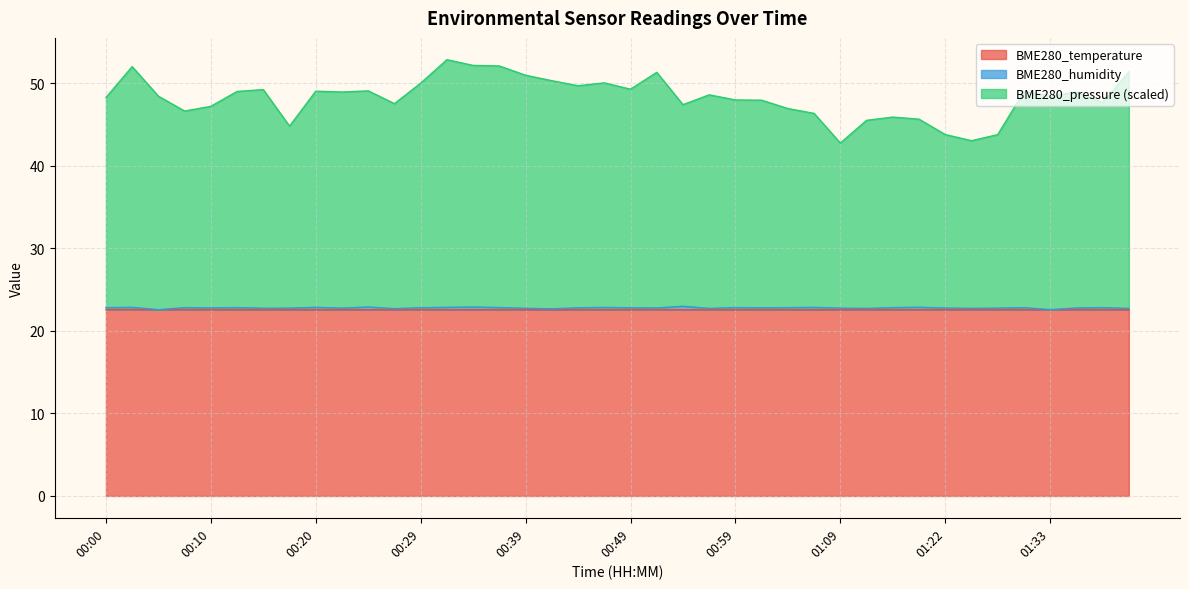

Where is the first local maximum for BME280_humidity?

00:02